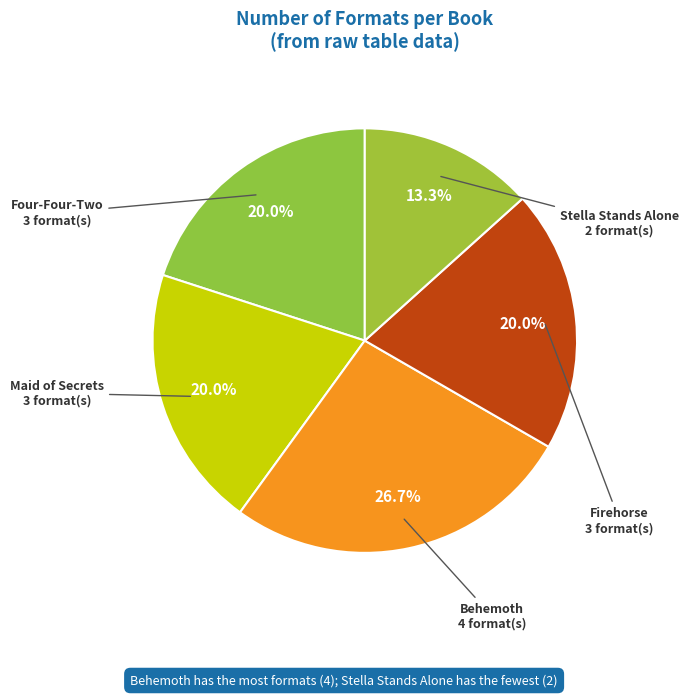

How many segments does this pie chart have?

5